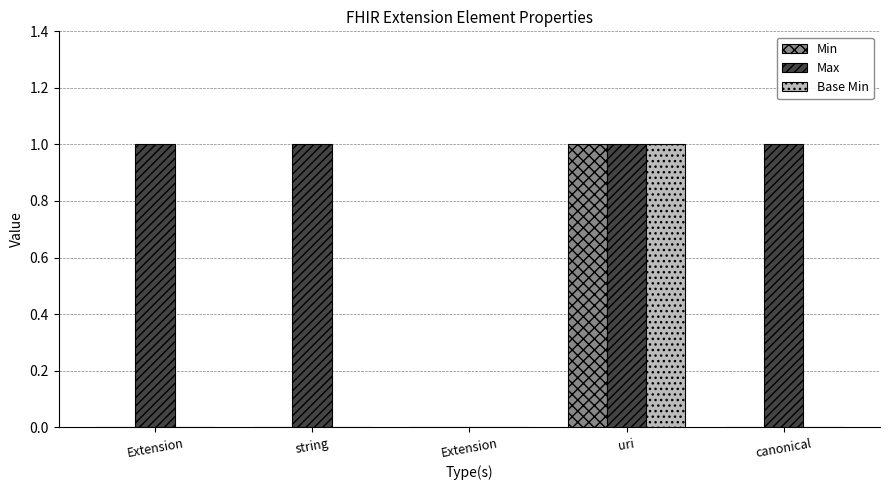

At Extension, list the series in order from largest to smallest.

Max, Min, Base Min